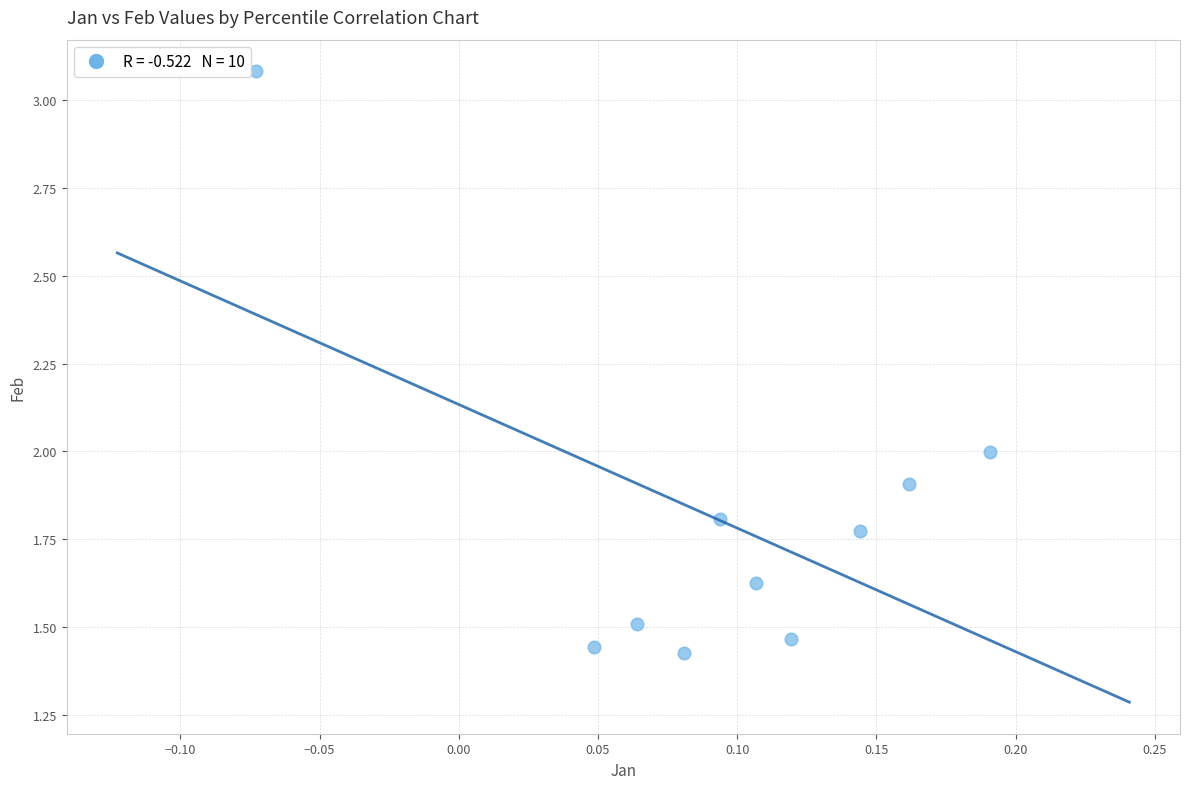

What is the range of Y values (max minus min)?

1.7